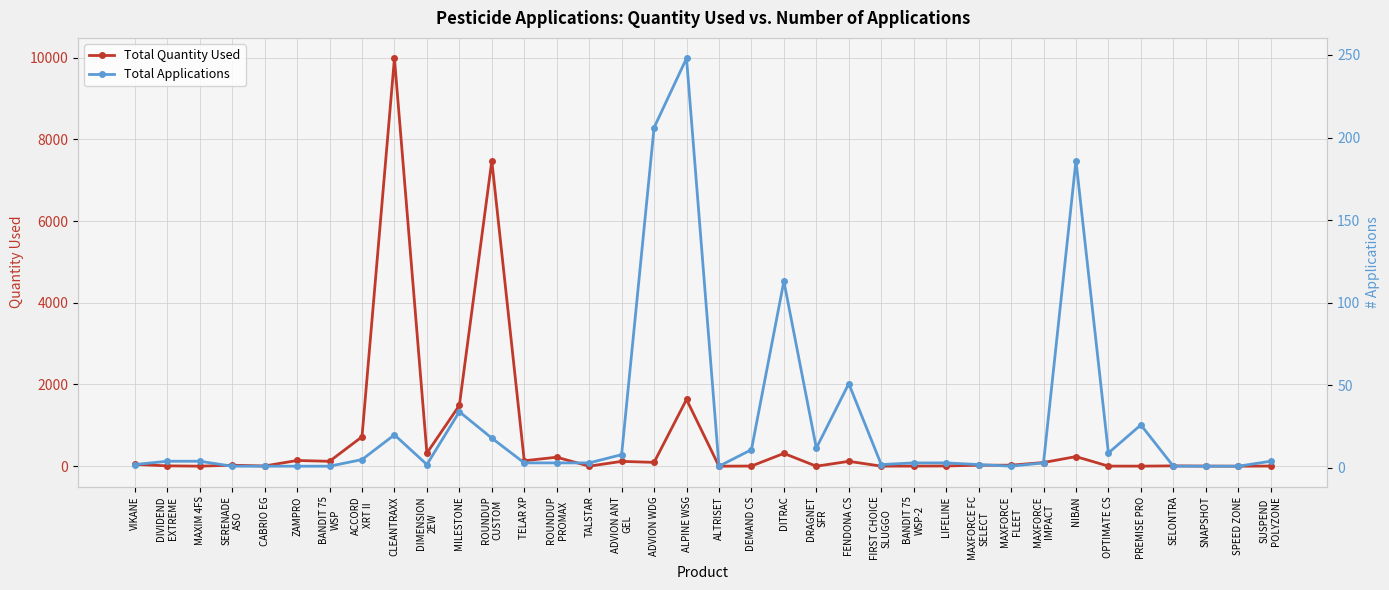

How many series are shown in this chart?

2